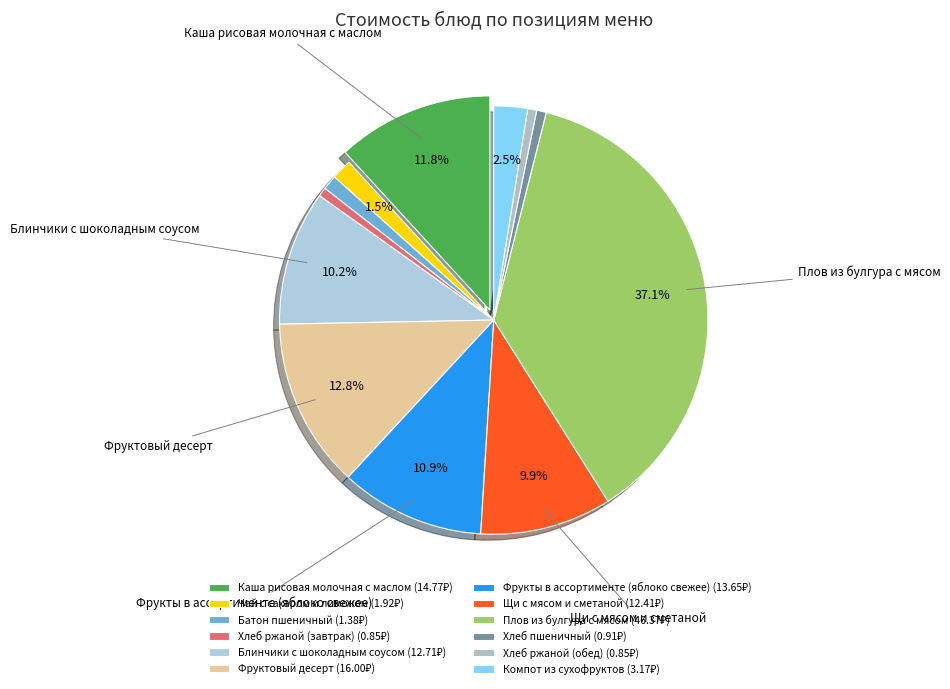

To the nearest percent, what portion does Фруктовый десерт represent?

13%